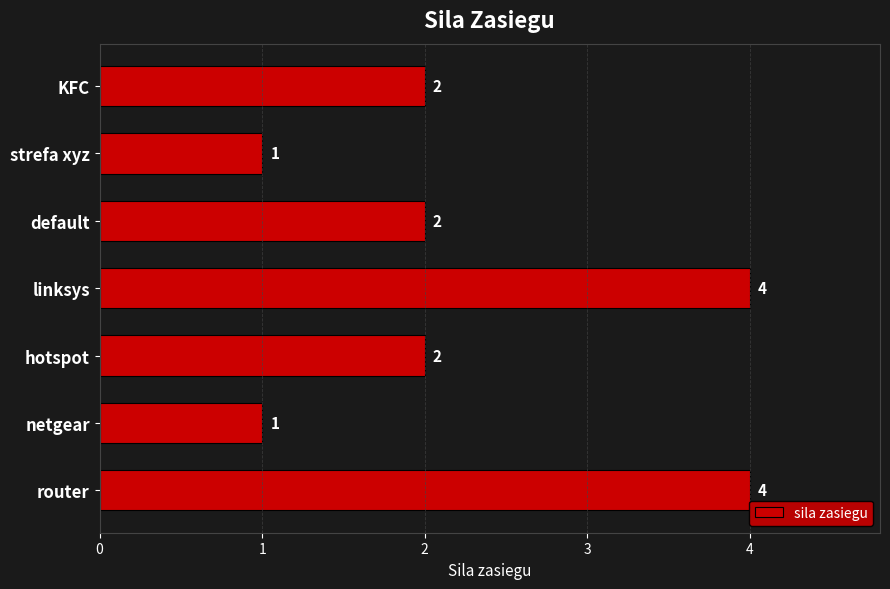

How many data points does each series have?

7